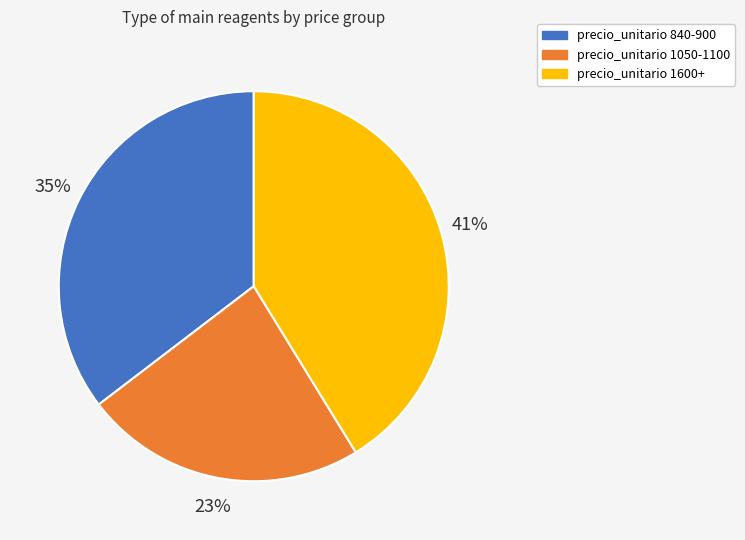

Count the number of slices in the pie.

3